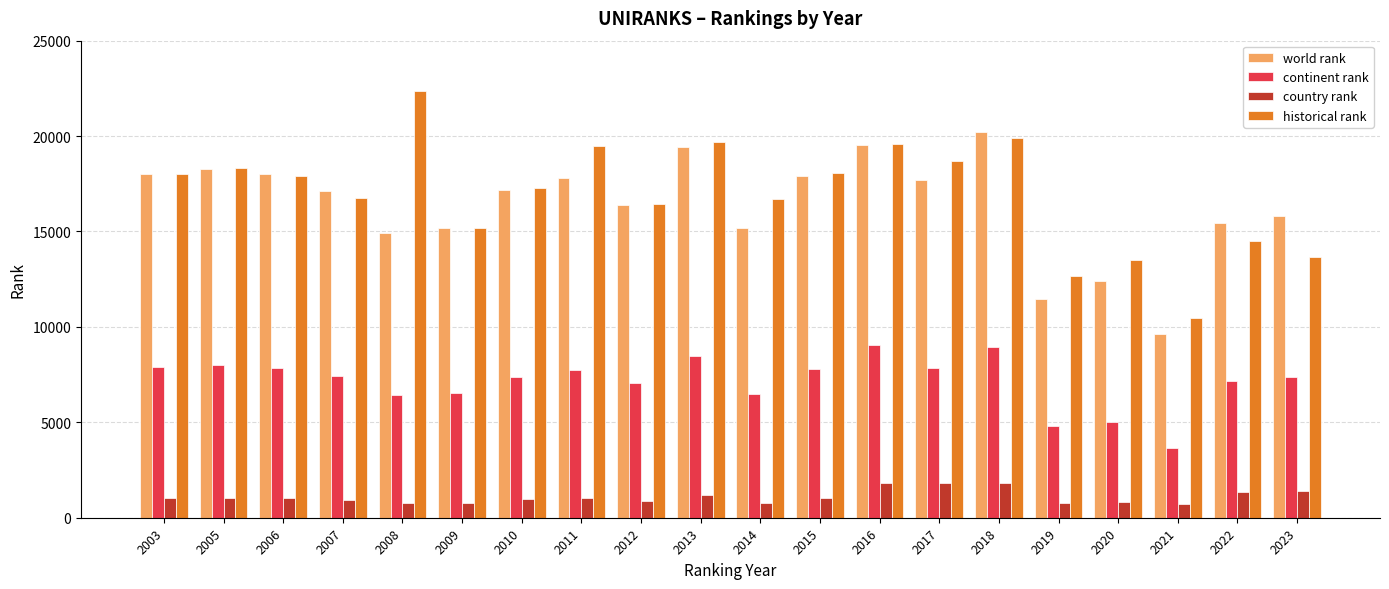

What is the sum of the world rank values at 2014 and 2010?

32337